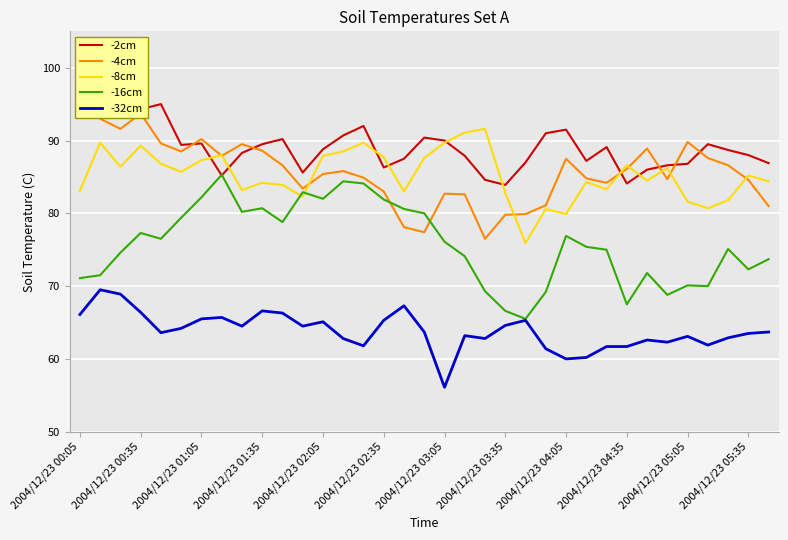

True or false: -16cm has a value of 71.1 at 2004/12/23 00:05.

True